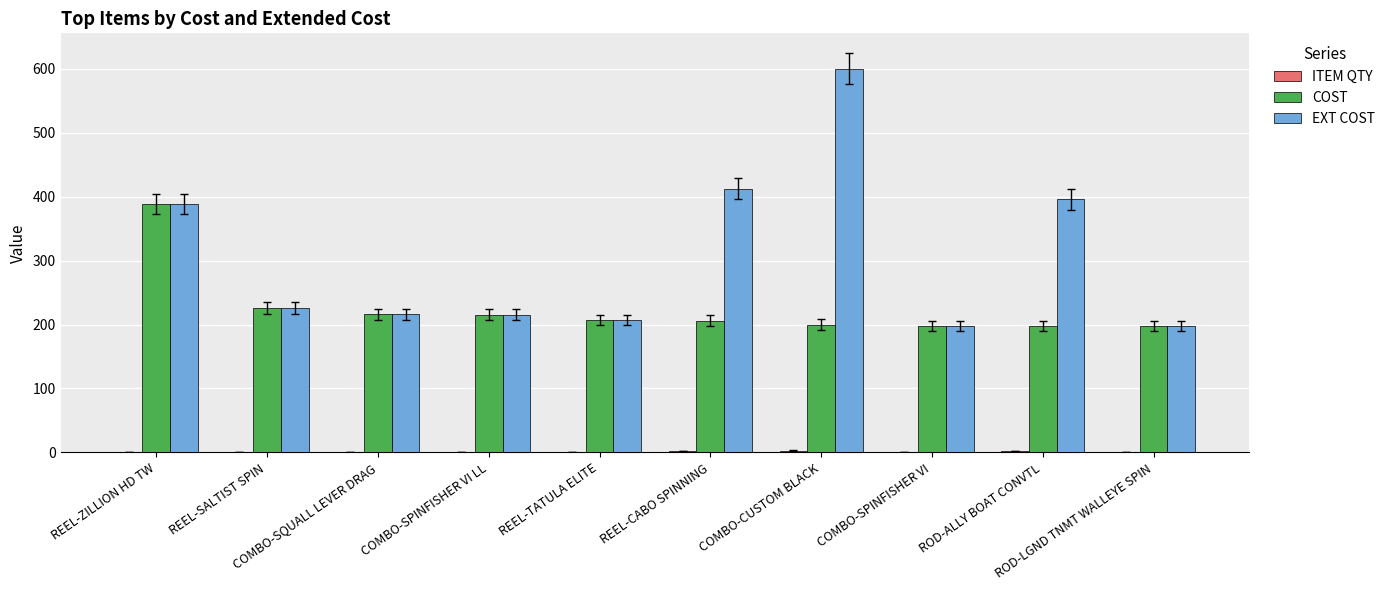

What is the sum of all COST values?

2251.3